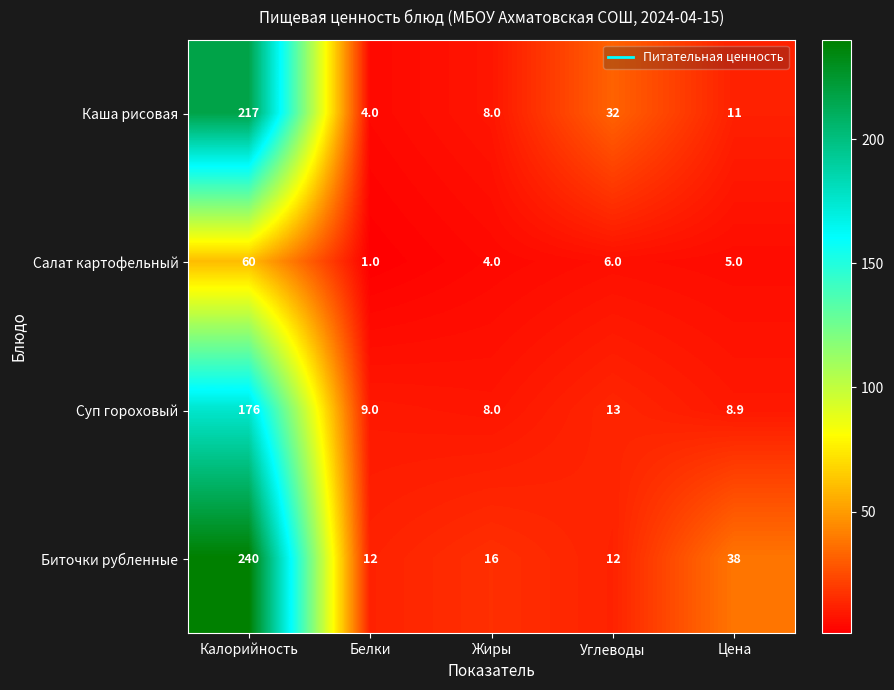

List the series in order of their overall mean, highest first.

Биточки рубленные, Каша рисовая, Суп гороховый, Салат картофельный